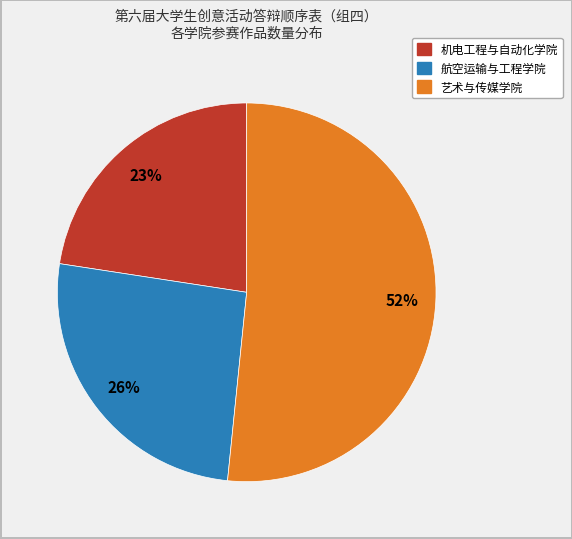

True or false: 艺术与传媒学院 accounts for 65% of the total.

False